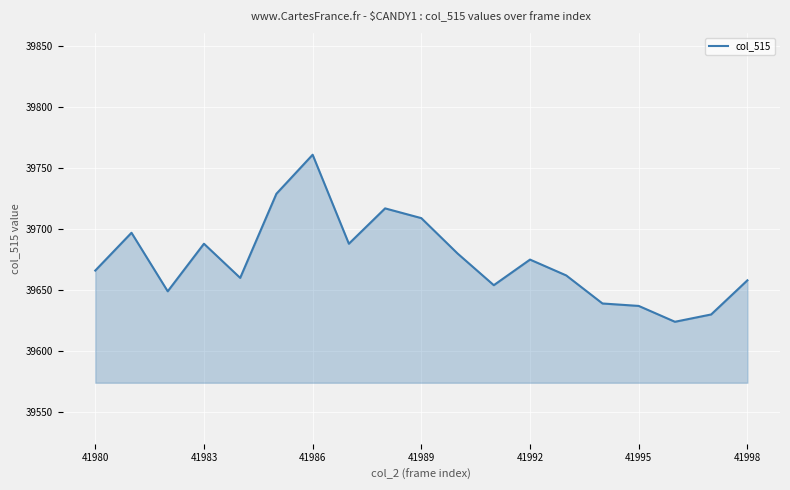

What is the smallest value displayed?

39624